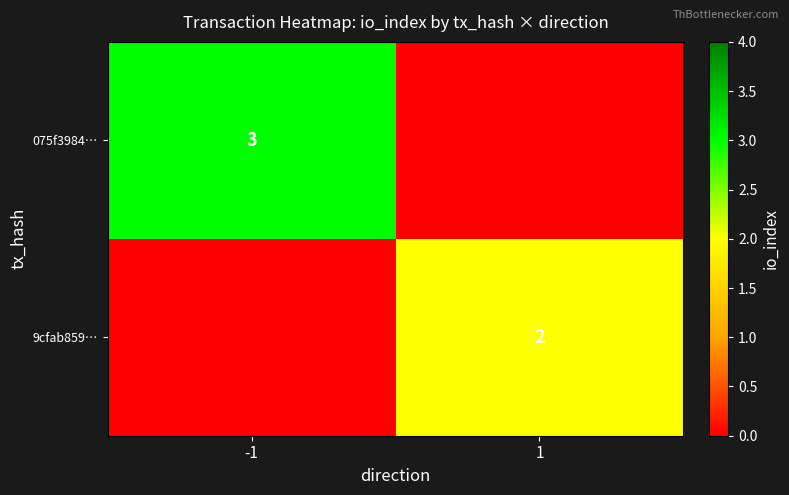

Is the value of 9cfab859… at 1 greater than the value of 075f3984… at -1?

No